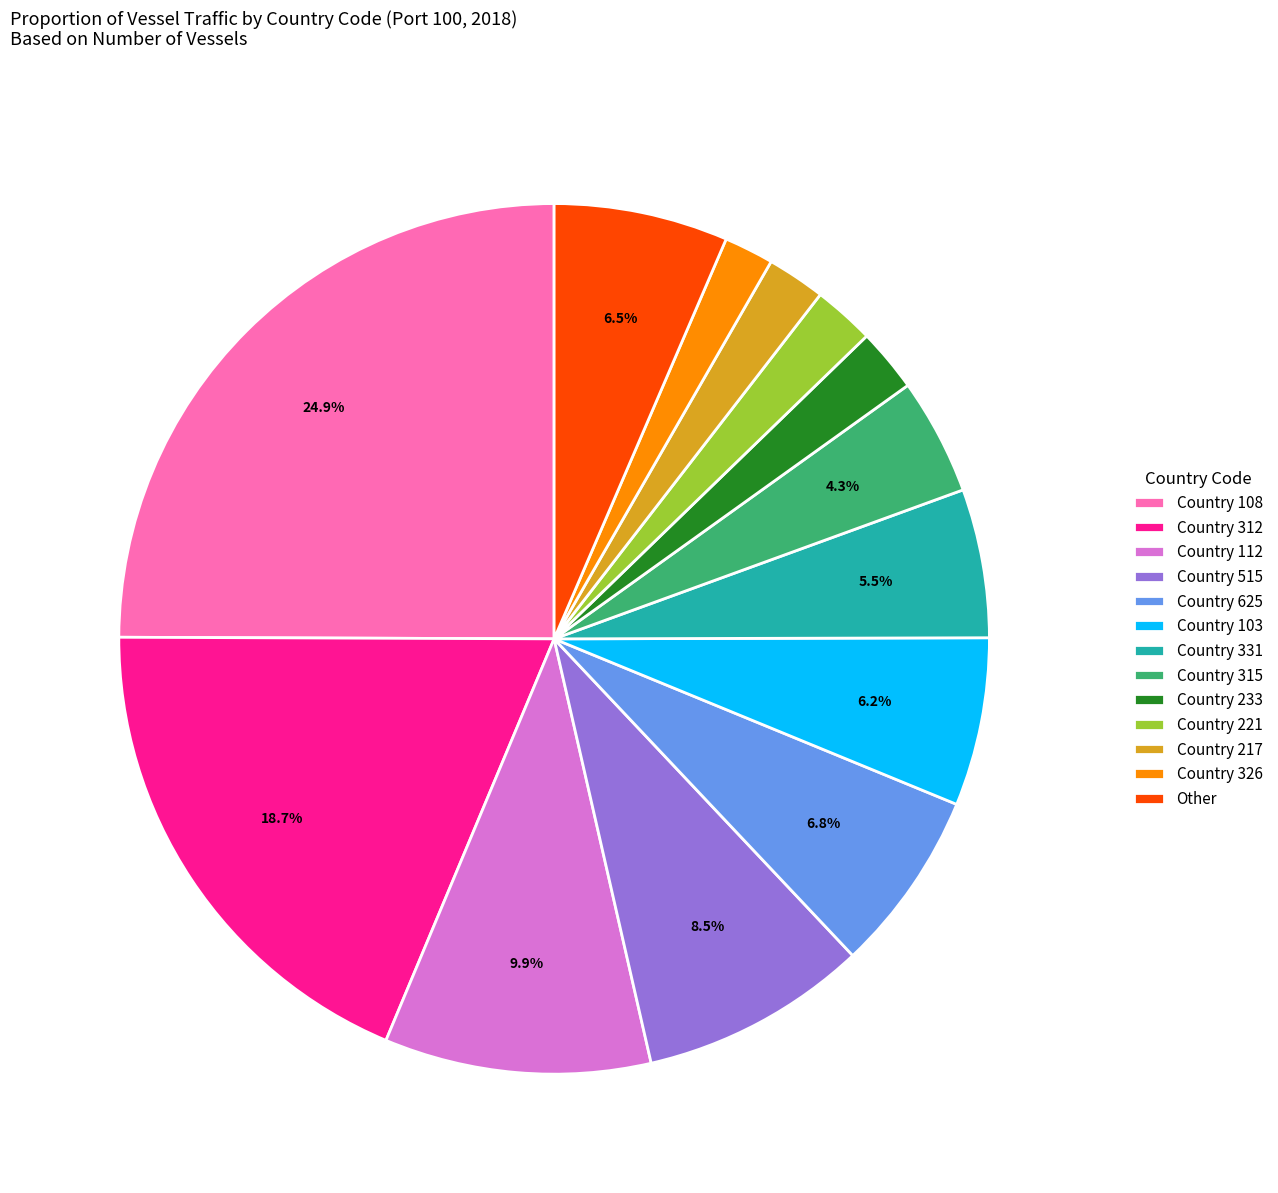

Is the sum of Country 315 and Country 331 greater than half?

No